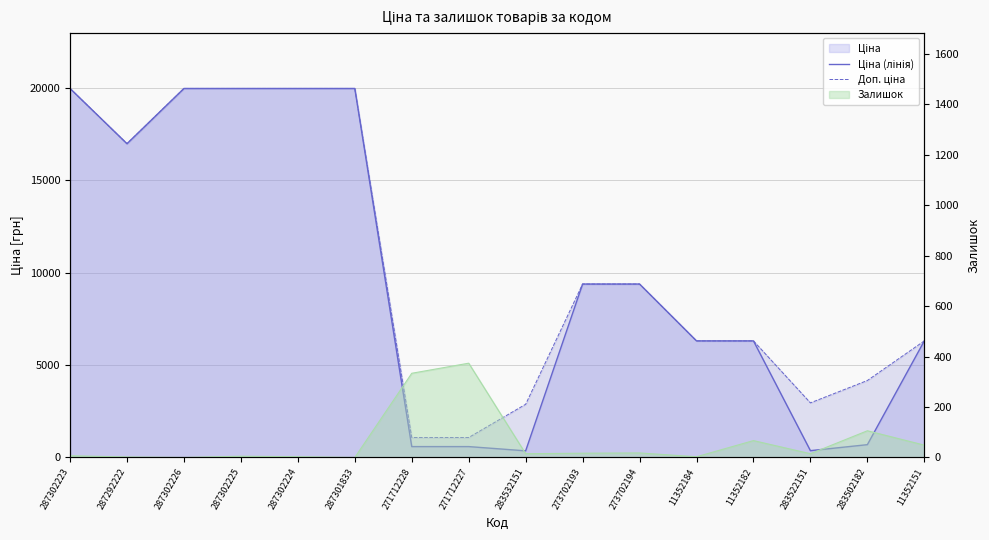

How many data points in Доп. ціна are less than 9383?

8